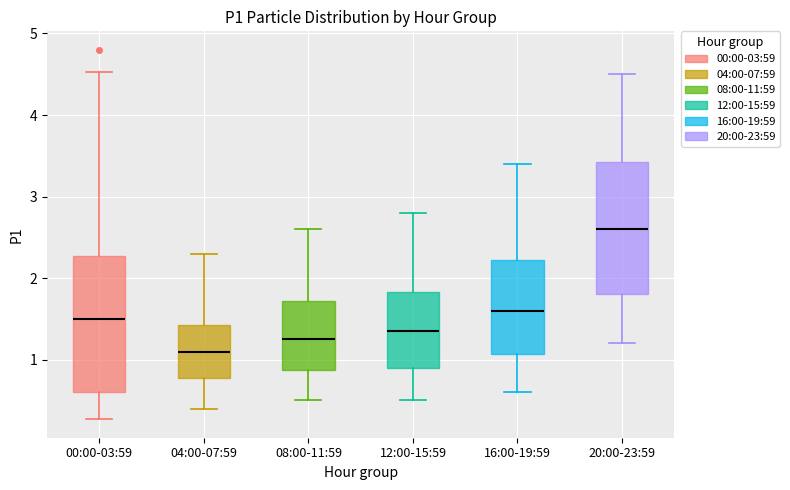

Where does the lower whisker of the box for 04:00-07:59 end on the y-axis? The values are not printed on the chart, so give them approximately, as read against the axis.

0.4